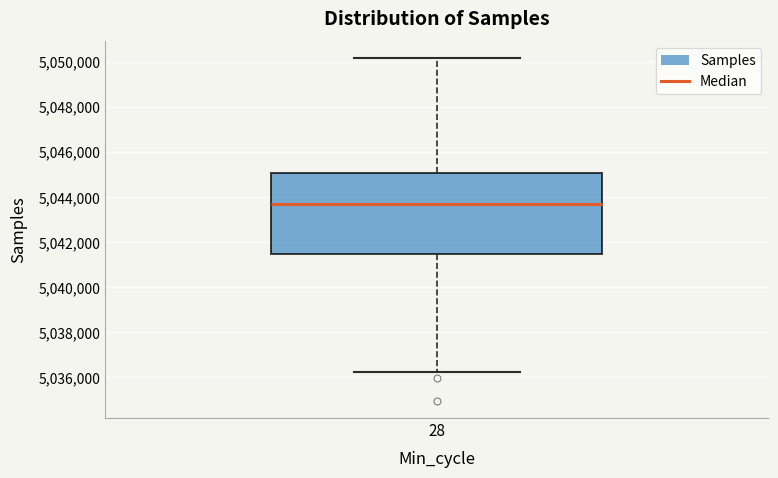

Read this box plot against the y-axis: the position of the median line, the range covered by the box, and the ends of both whiskers. The values are not printed on the chart, so give them approximately, as read against the axis.

median 5043800, box 5041400 to 5045000, whiskers 5036200 to 5050200